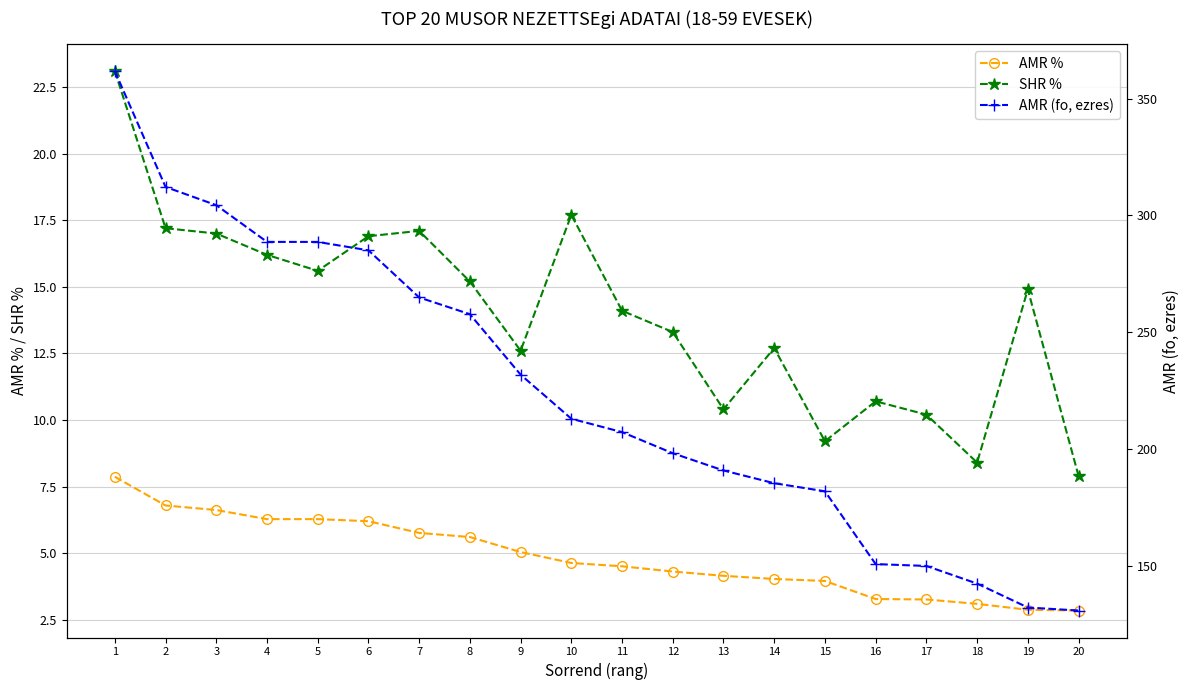

What is the difference between the SHR % values at 13 and 6?

6.5